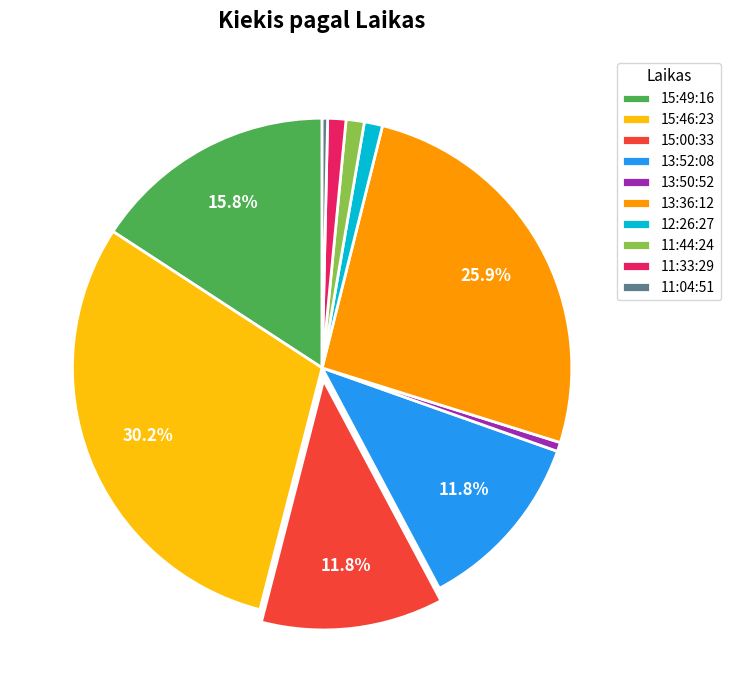

True or false: 11:44:24 accounts for 1% of the total.

True